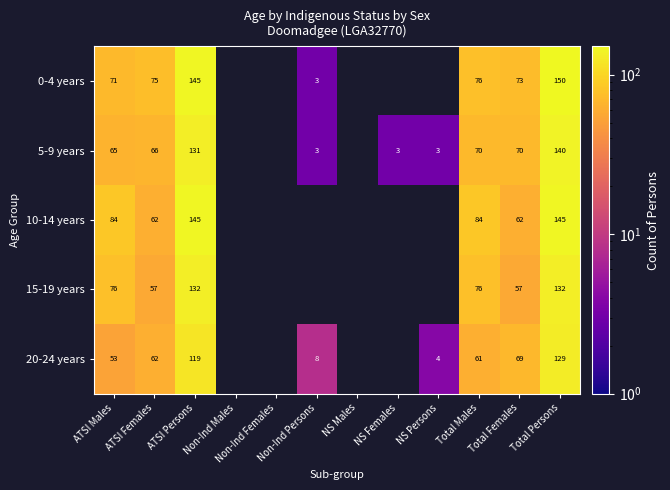

What is the total value across all series at ATSI Females?

322